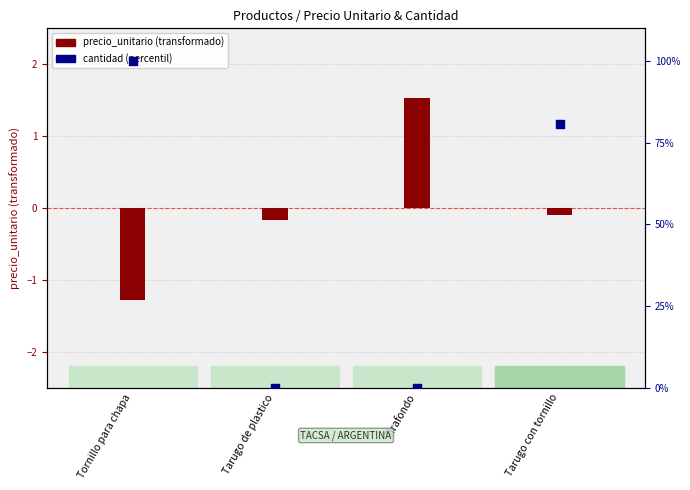

Which has a higher value, Tarugo con tornillo or Tarugo de plastico?

Tarugo con tornillo